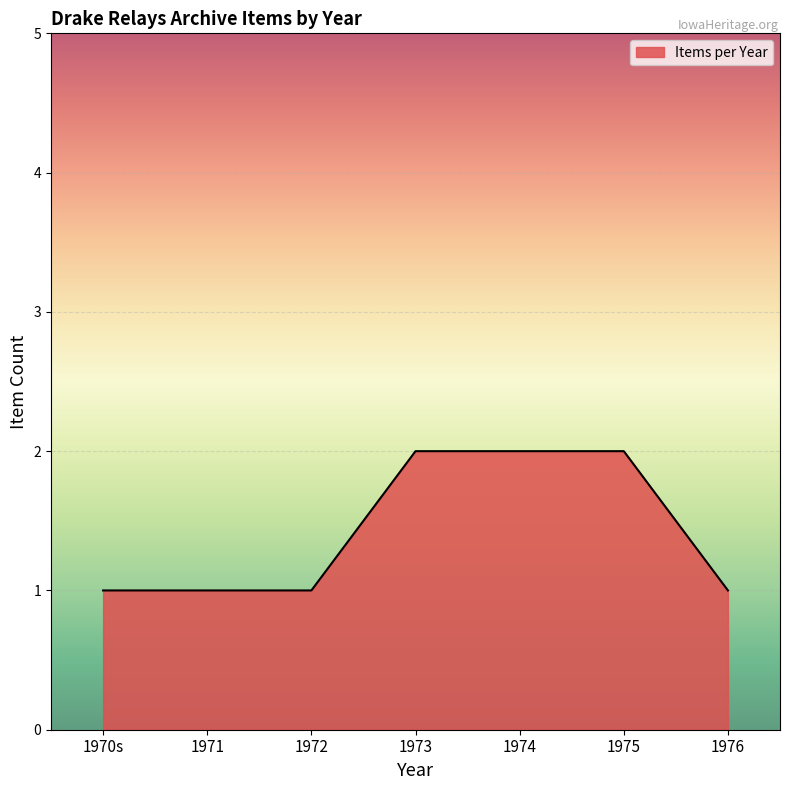

Is it true that the value at 1975 is 1?

False